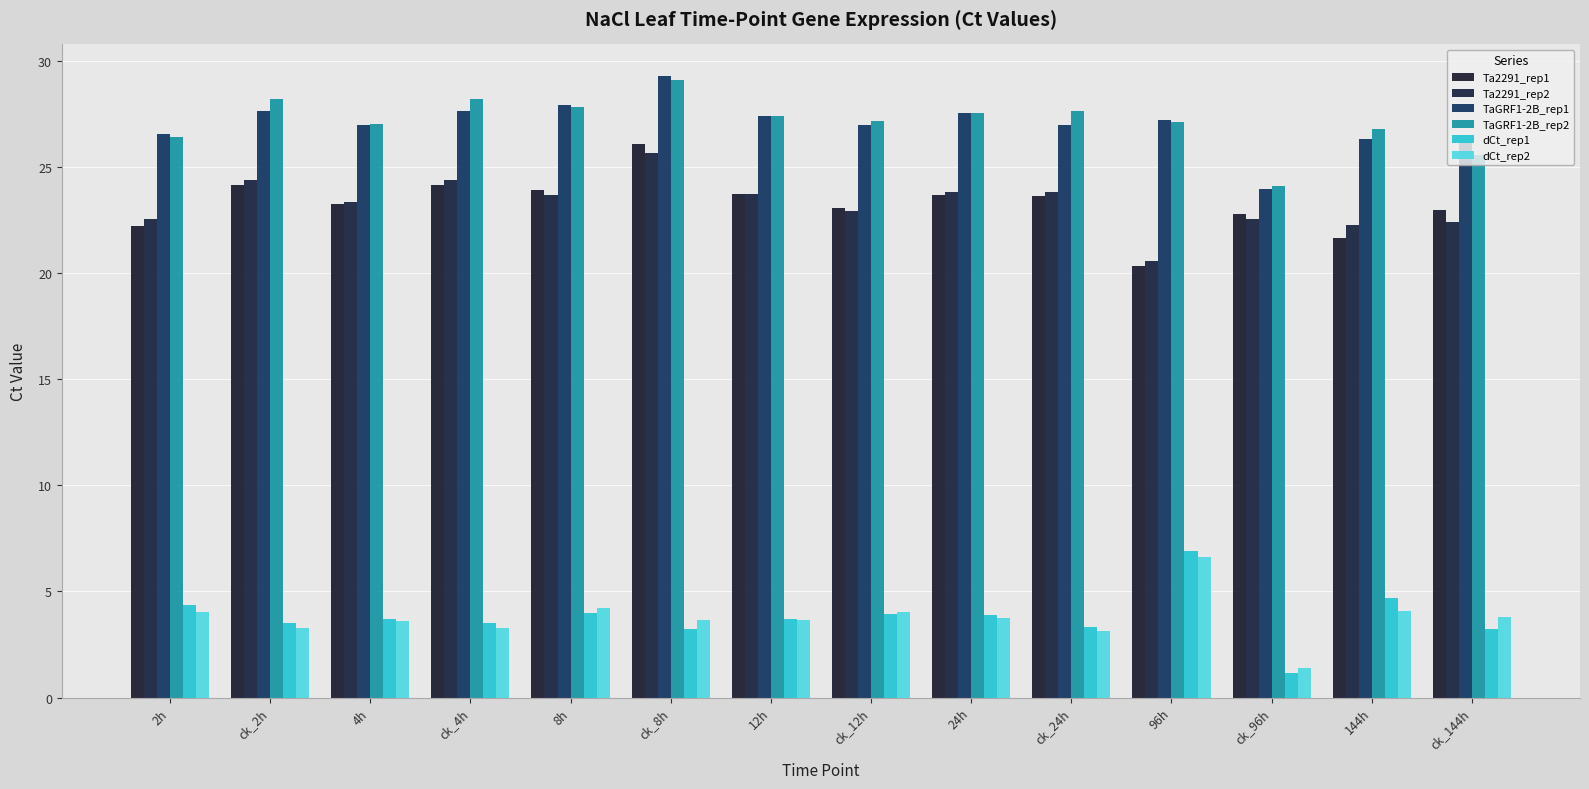

Which category has the highest value in the TaGRF1-2B_rep2 series?

ck_8h